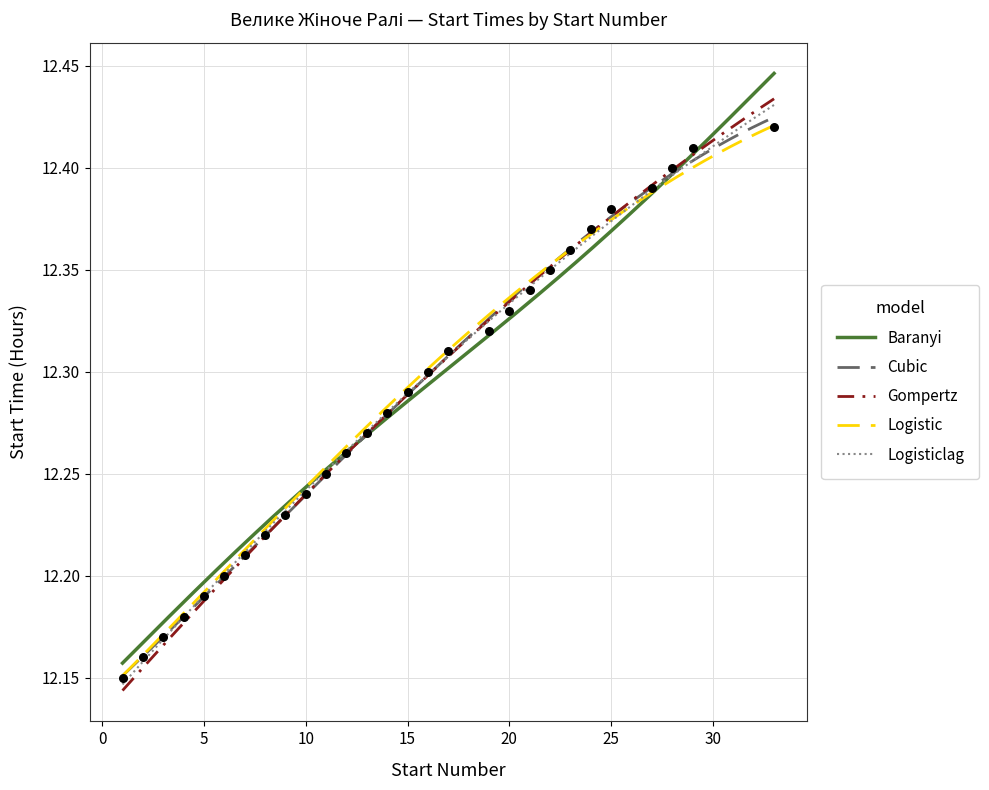

Between 3 and 27, which is larger?

27